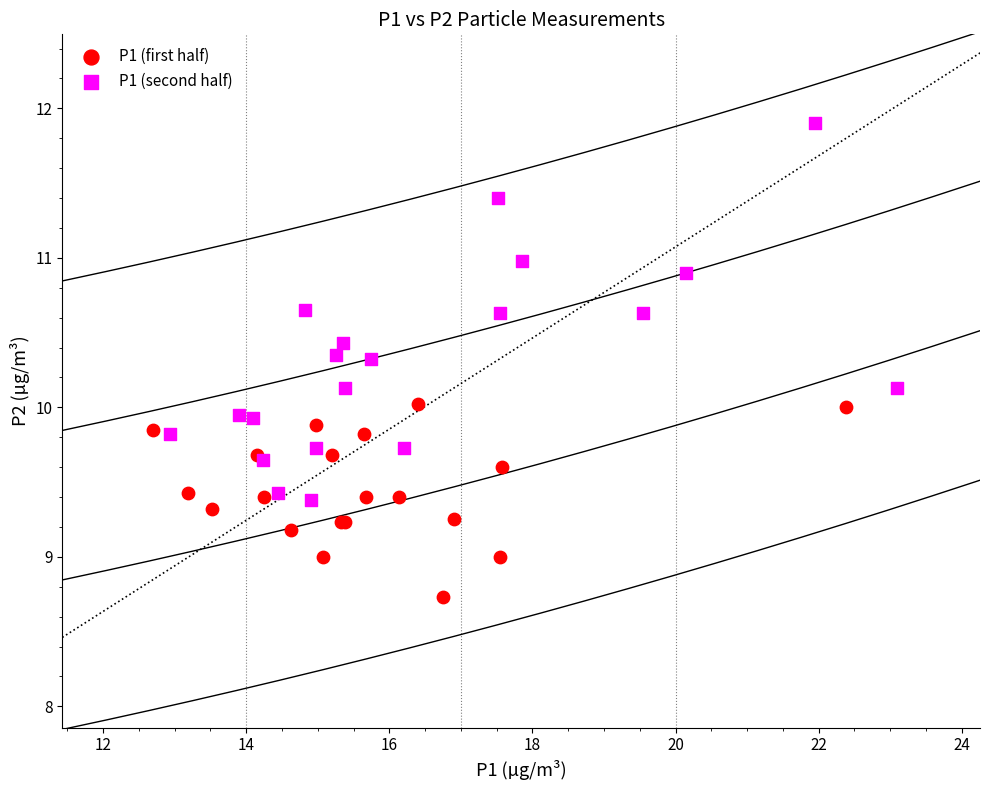

Which series contains the highest Y value?

P1 (second half)